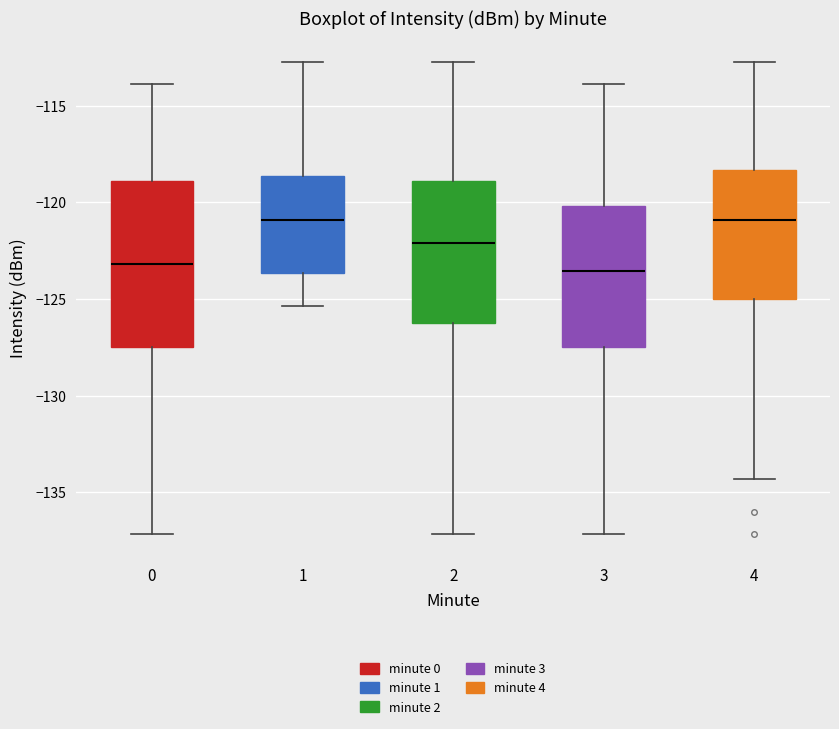

Which box is the tallest, from its lower edge to its upper edge?

0